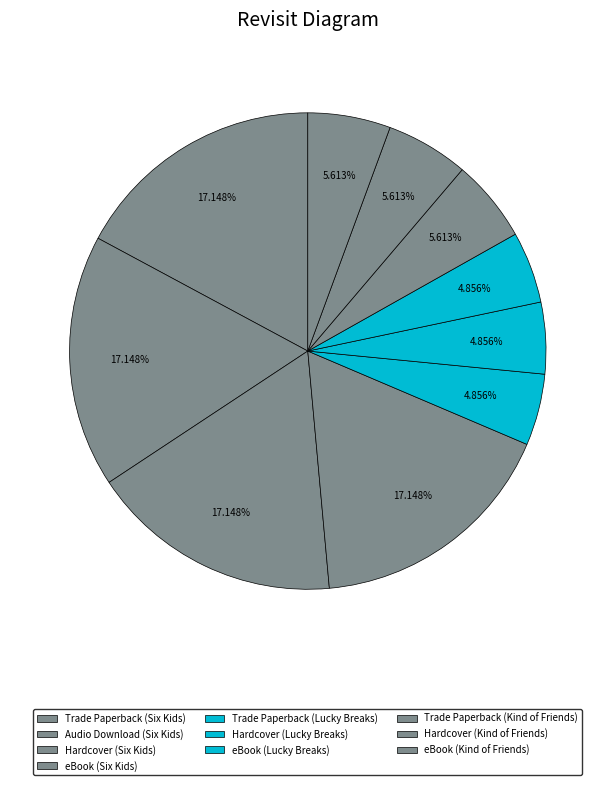

Count the number of slices in the pie.

10